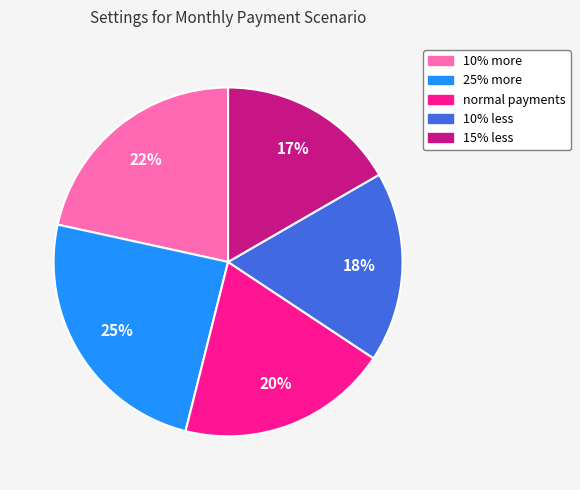

What is the ratio of the value at 10% less to the value at normal payments?

0.9